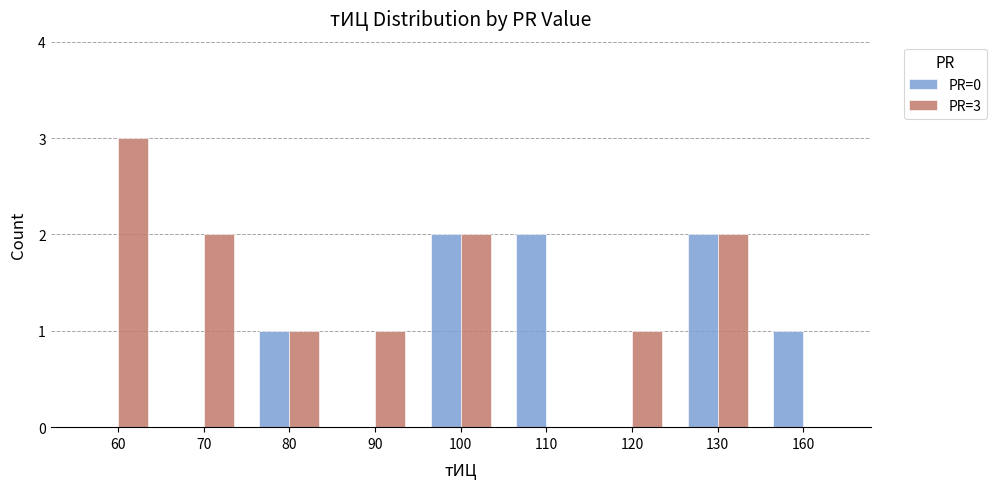

Reading left to right, transcribe all the data shown in this chart.

PR=0: 0	0	1	0	2	2	0	2	1
PR=3: 3	2	1	1	2	0	1	2	0